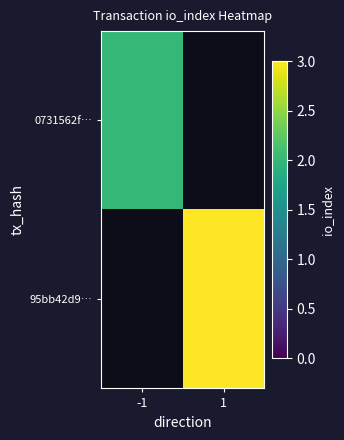

True or false: 95bb42d9… has a value of 3.0 at 1.

True